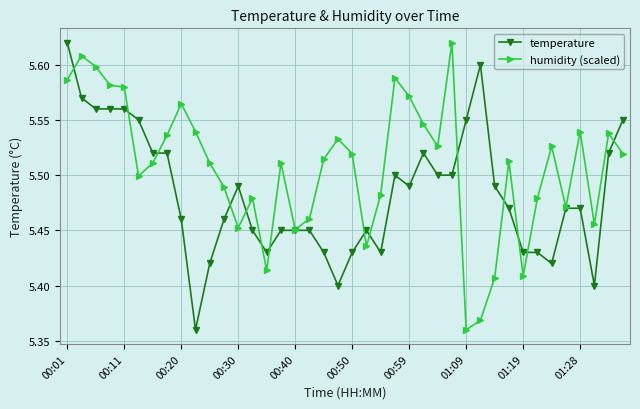

At how many categories does at least one series exceed 5?

40